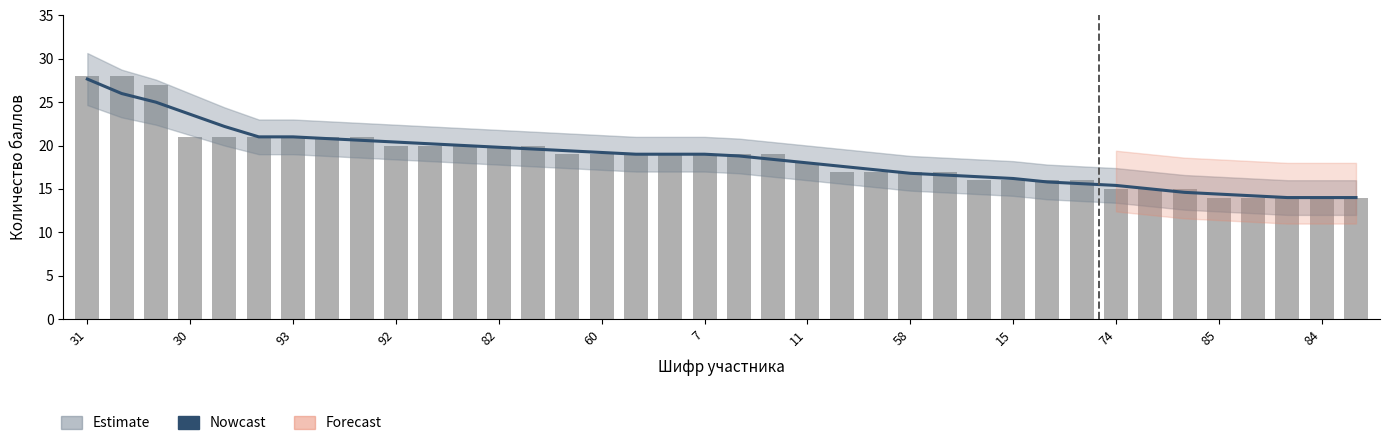

Reading left to right, list all the values displayed in this chart.

Nowcast: 27.7	26.0	25.0	23.6	22.2	21.0	21.0	20.8	20.6	20.4	20.2	20.0	19.8	19.6	19.4	19.2	19.0	19.0	19.0	18.8	18.4	18.0	17.6	17.2	16.8	16.6	16.4	16.2	15.8	15.6	15.4	15.0	14.6	14.4	14.2	14.0	14.0	14.0
Количество баллов: 28.0	28.0	27.0	21.0	21.0	21.0	21.0	21.0	21.0	20.0	20.0	20.0	20.0	20.0	19.0	19.0	19.0	19.0	19.0	19.0	19.0	18.0	17.0	17.0	17.0	17.0	16.0	16.0	16.0	16.0	15.0	15.0	15.0	14.0	14.0	14.0	14.0	14.0